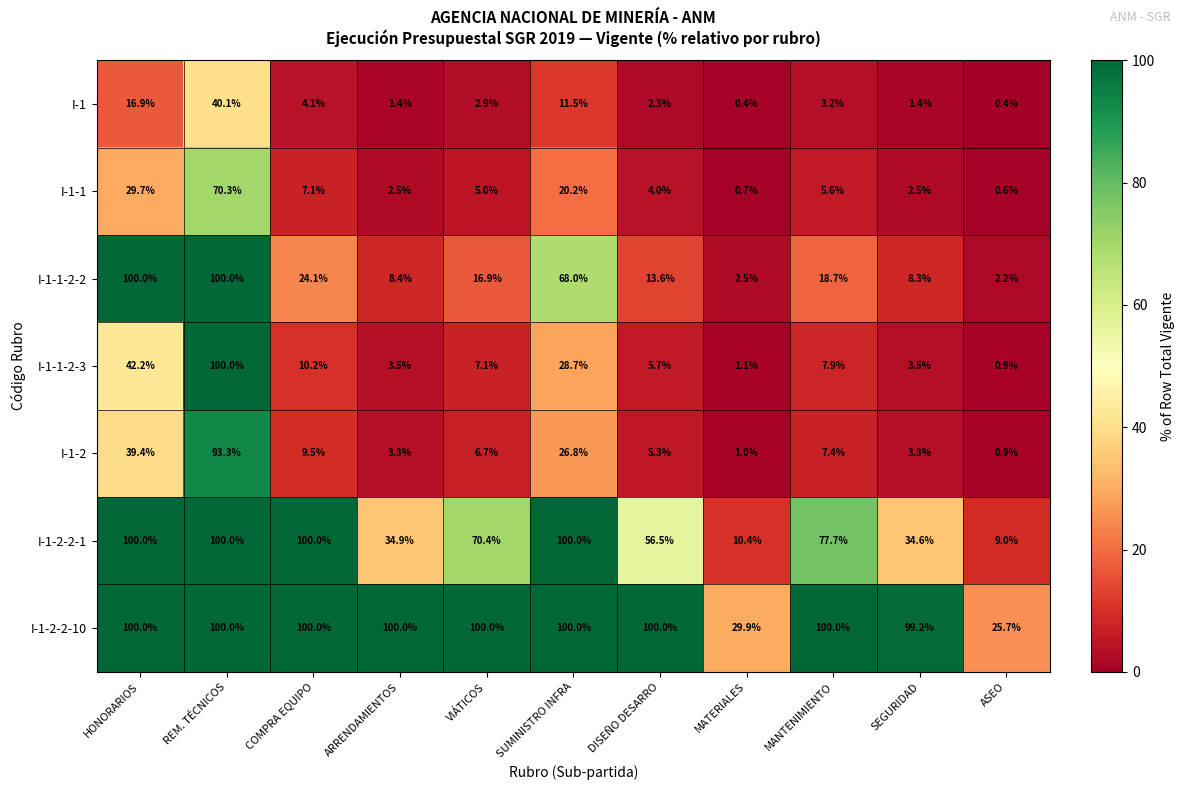

What is the difference between the highest and lowest values at DISEÑO DESARRO?

97.7